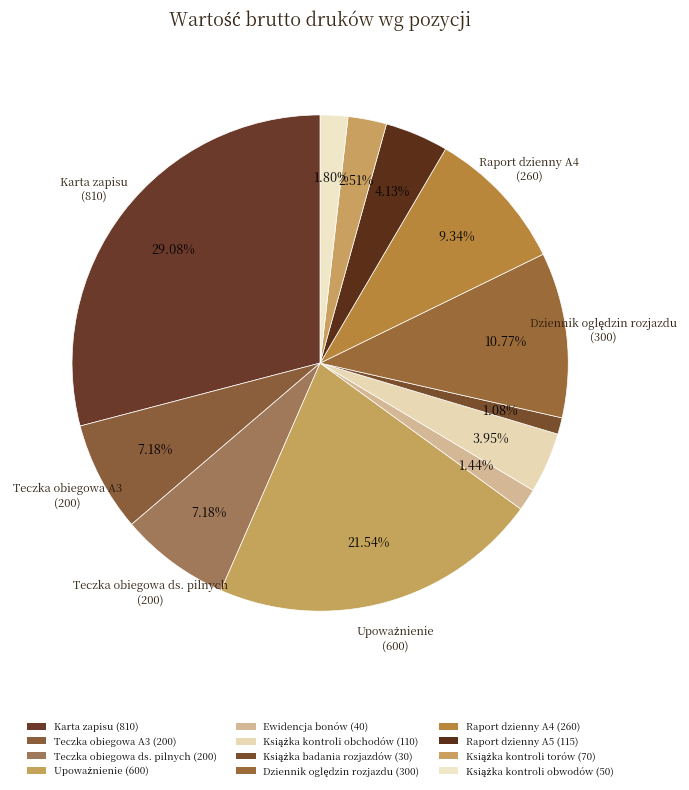

To the nearest percent, what is the difference between the Karta zapisu (810) and Książka kontroli obwodów (50) slice percentages?

27%